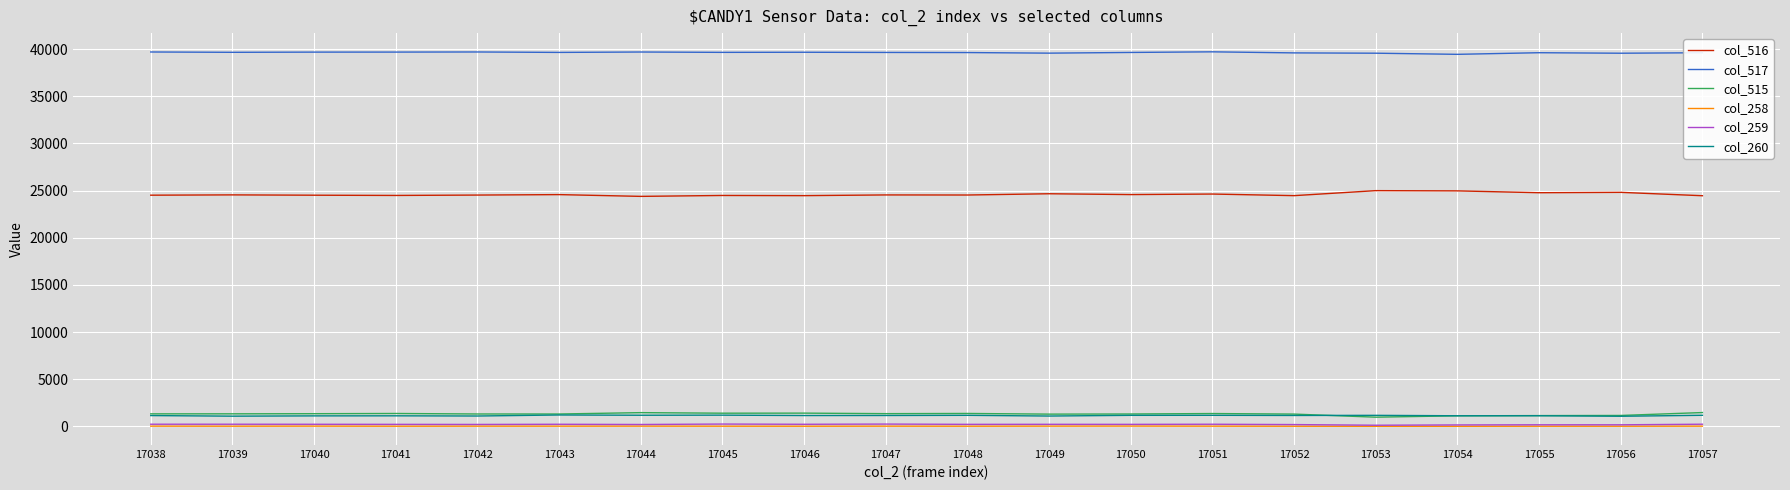

Which series has the largest range (max minus min)?

col_516